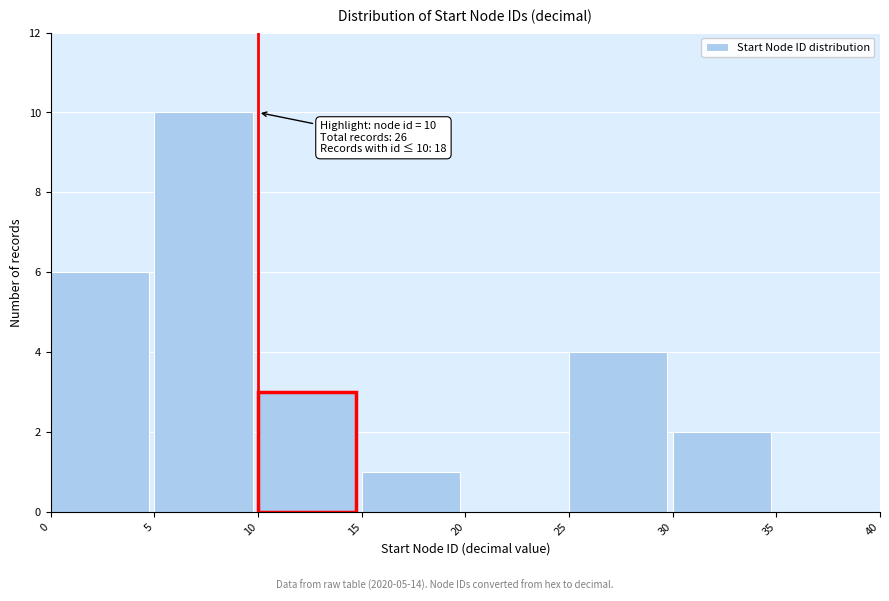

Over which range of the x-axis is the bar tallest?

5 to 10